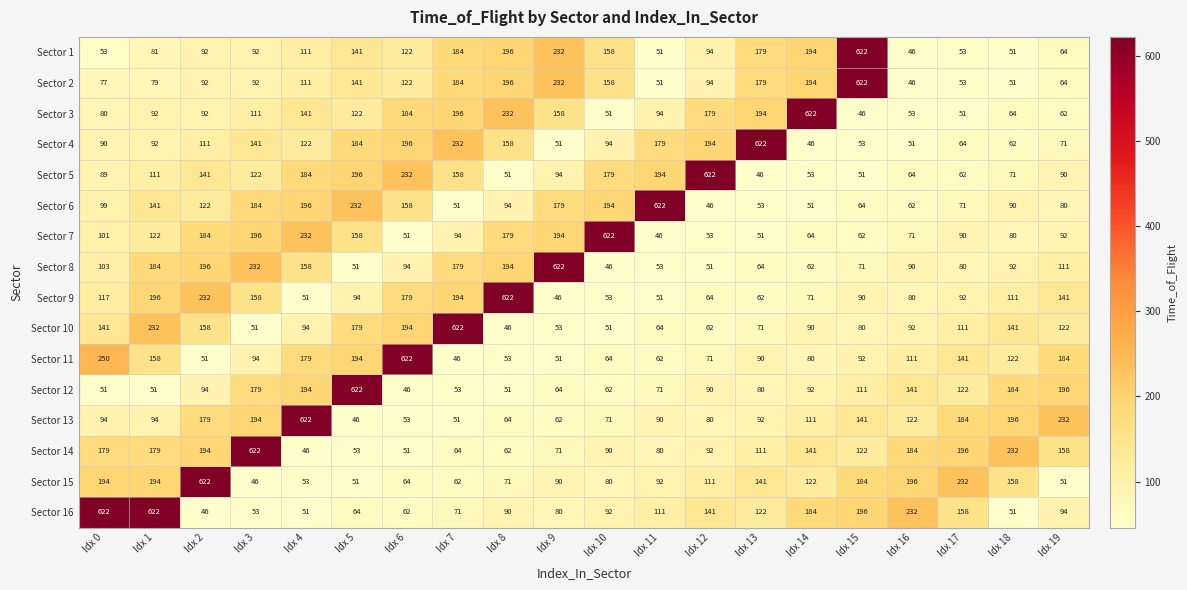

What value does the Sector 3 series have at Idx 9, to the nearest 100?

200